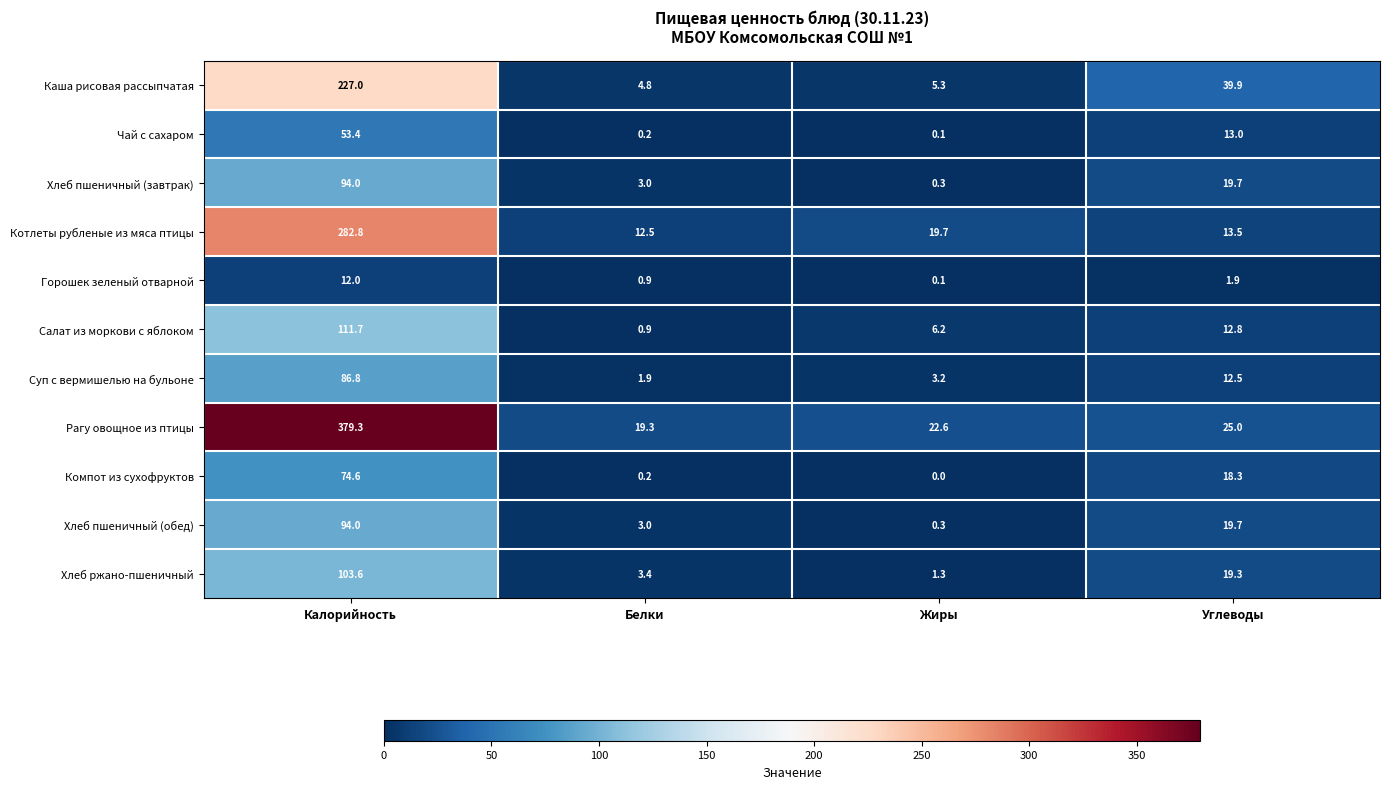

What is the difference between the maximum and second lowest values in the Хлеб пшеничный (обед) series?

91.0